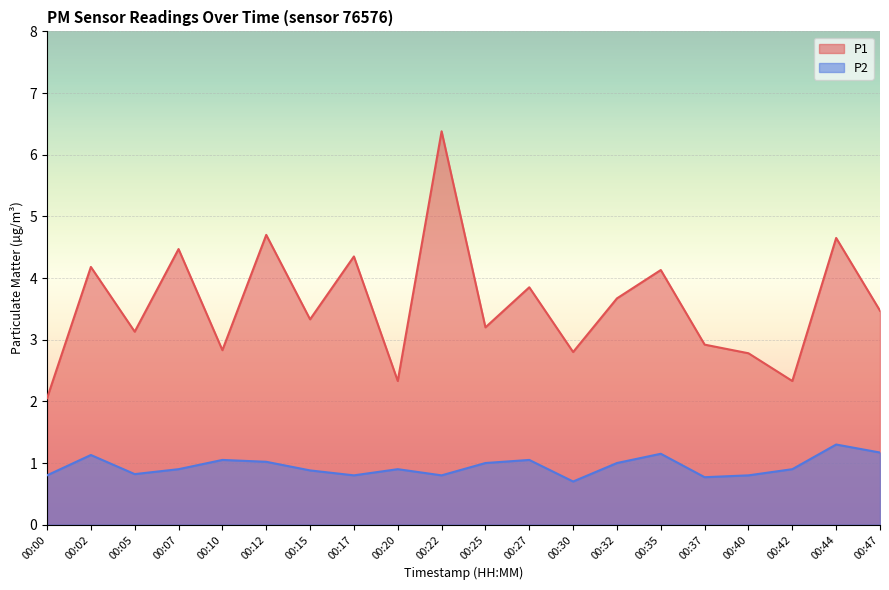

At which category is the sum across all series the highest?

00:22